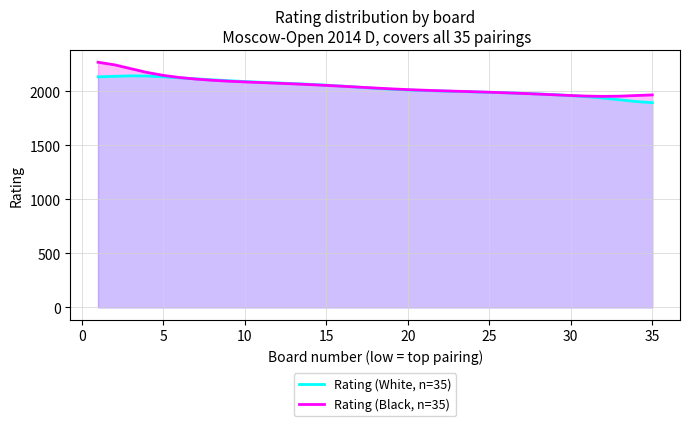

Reading left to right, what are all the values shown in this chart?

Rating (White, n=35): 2134.5	2139.7	2143.9	2142.2	2135.0	2125.6	2116.3	2107.4	2099.0	2091.2	2084.4	2078.3	2072.2	2065.5	2057.7	2048.6	2038.5	2028.4	2019.7	2012.9	2007.7	2003.4	1999.4	1995.4	1991.3	1987.0	1982.2	1976.6	1969.8	1961.3	1950.9	1937.9	1922.2	1906.2	1895.5
Rating (Black, n=35): 2269.6	2246.1	2210.4	2175.6	2148.0	2128.1	2113.8	2102.9	2094.3	2087.3	2081.4	2075.7	2069.5	2062.7	2055.4	2047.5	2039.3	2031.1	2023.3	2016.4	2010.7	2005.8	2001.3	1996.9	1992.1	1986.9	1981.2	1975.0	1968.4	1961.7	1956.2	1953.6	1955.7	1961.8	1967.3